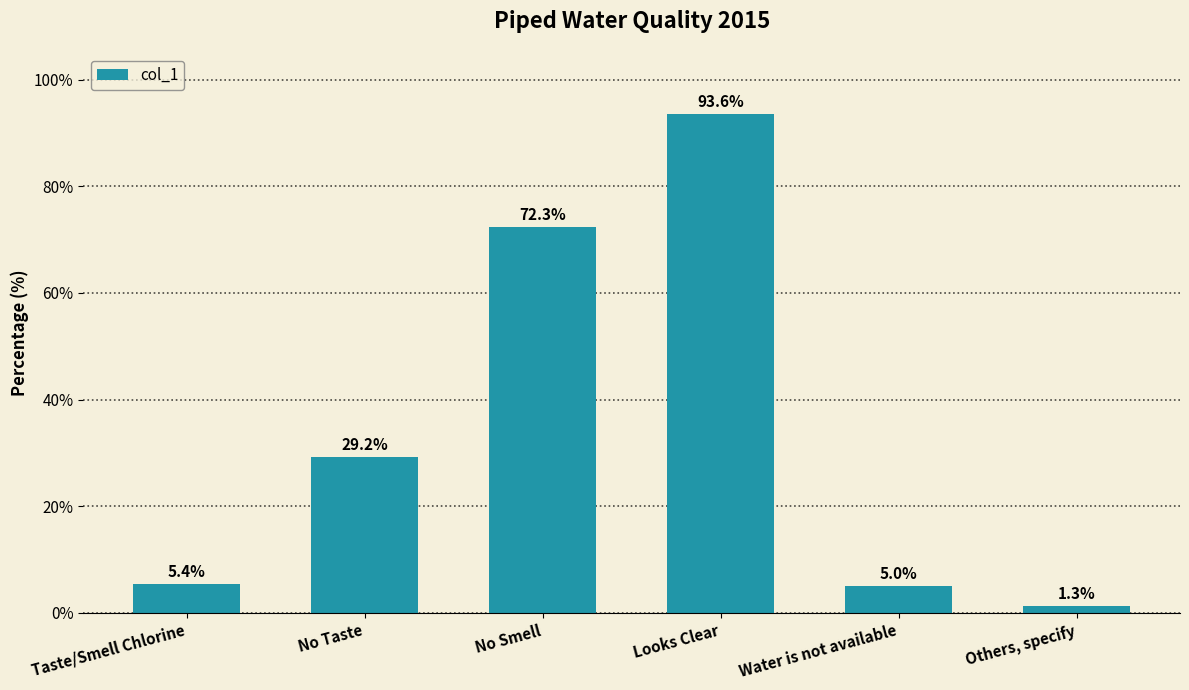

Count the number of categories in the chart.

6